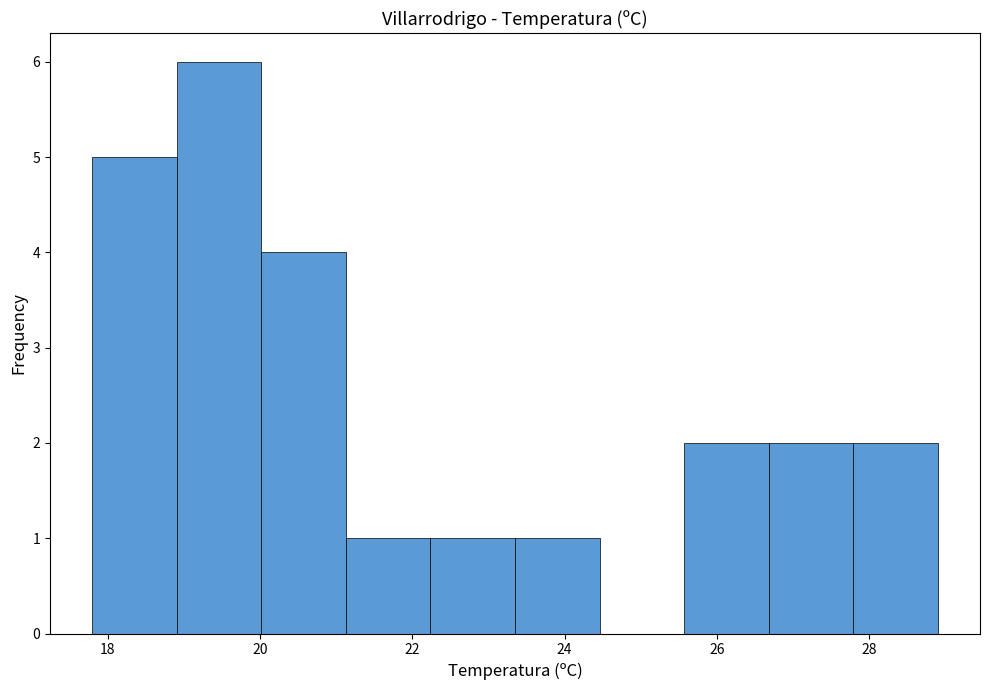

Reading left to right, transcribe this chart: for each bar, give the range it covers on the x-axis and its height. Neither the bar edges nor the heights are printed on the chart, so give them approximately, as read against the axes.

17.8 to 19.0: 5
19.0 to 20.0: 6
20.0 to 21.2: 4
21.2 to 22.2: 1
22.2 to 23.4: 1
23.4 to 24.4: 1
24.4 to 25.6: 0
25.6 to 26.6: 2
26.6 to 27.8: 2
27.8 to 29.0: 2